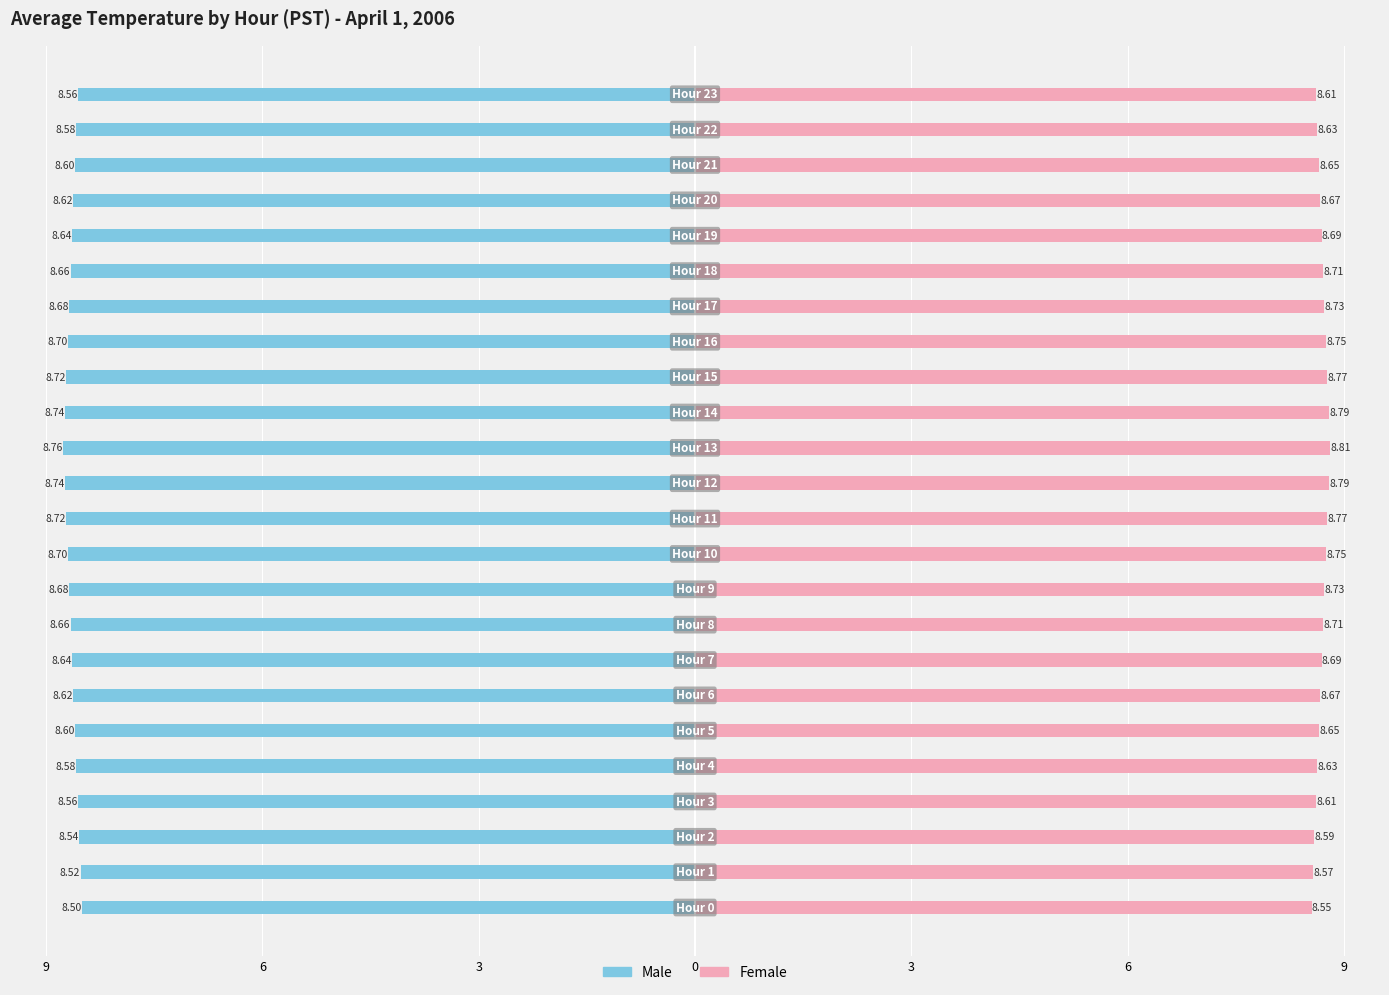

Reading left to right, extract all data points from this chart.

Male: -8.5	-8.5	-8.5	-8.6	-8.6	-8.6	-8.6	-8.6	-8.7	-8.7	-8.7	-8.7	-8.7	-8.8	-8.7	-8.7	-8.7	-8.7	-8.7	-8.6	-8.6	-8.6	-8.6	-8.6
Female: 8.6	8.6	8.6	8.6	8.6	8.7	8.7	8.7	8.7	8.7	8.8	8.8	8.8	8.8	8.8	8.8	8.8	8.7	8.7	8.7	8.7	8.7	8.6	8.6